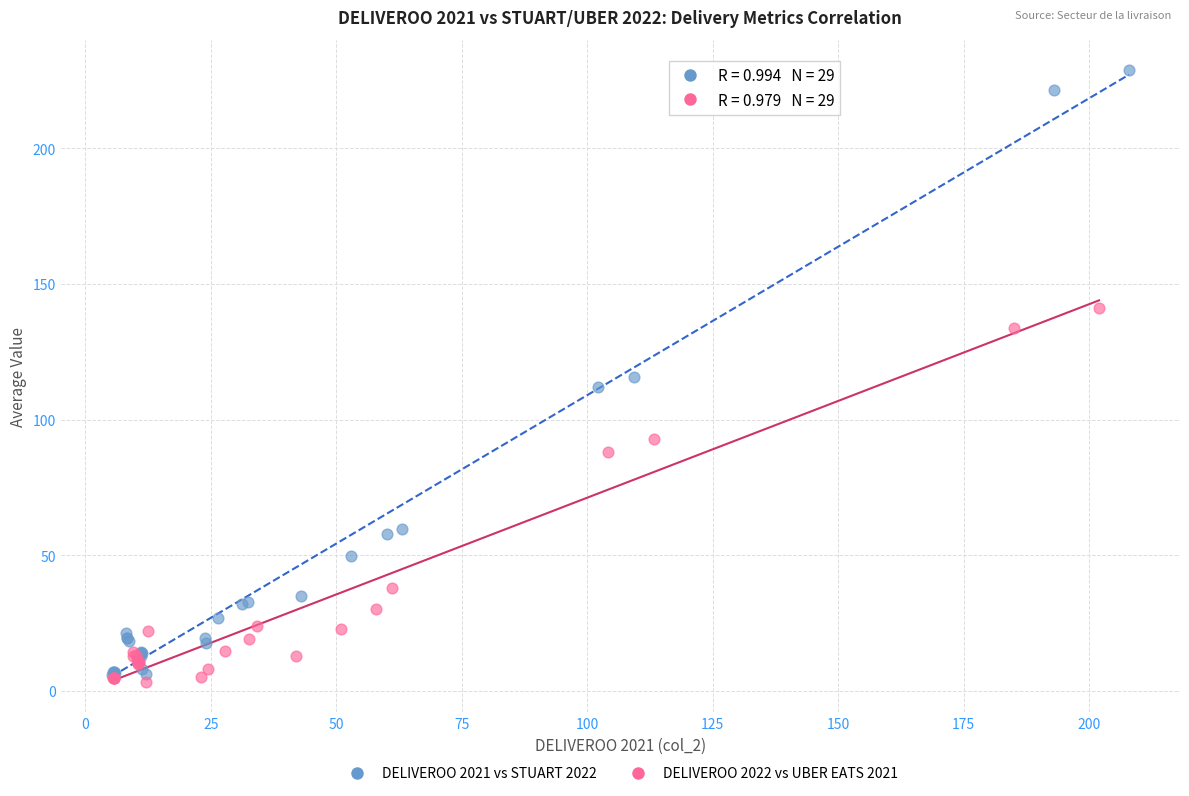

What are all the series names shown in the legend?

DELIVEROO 2021 vs STUART 2022, DELIVEROO 2022 vs UBER EATS 2021